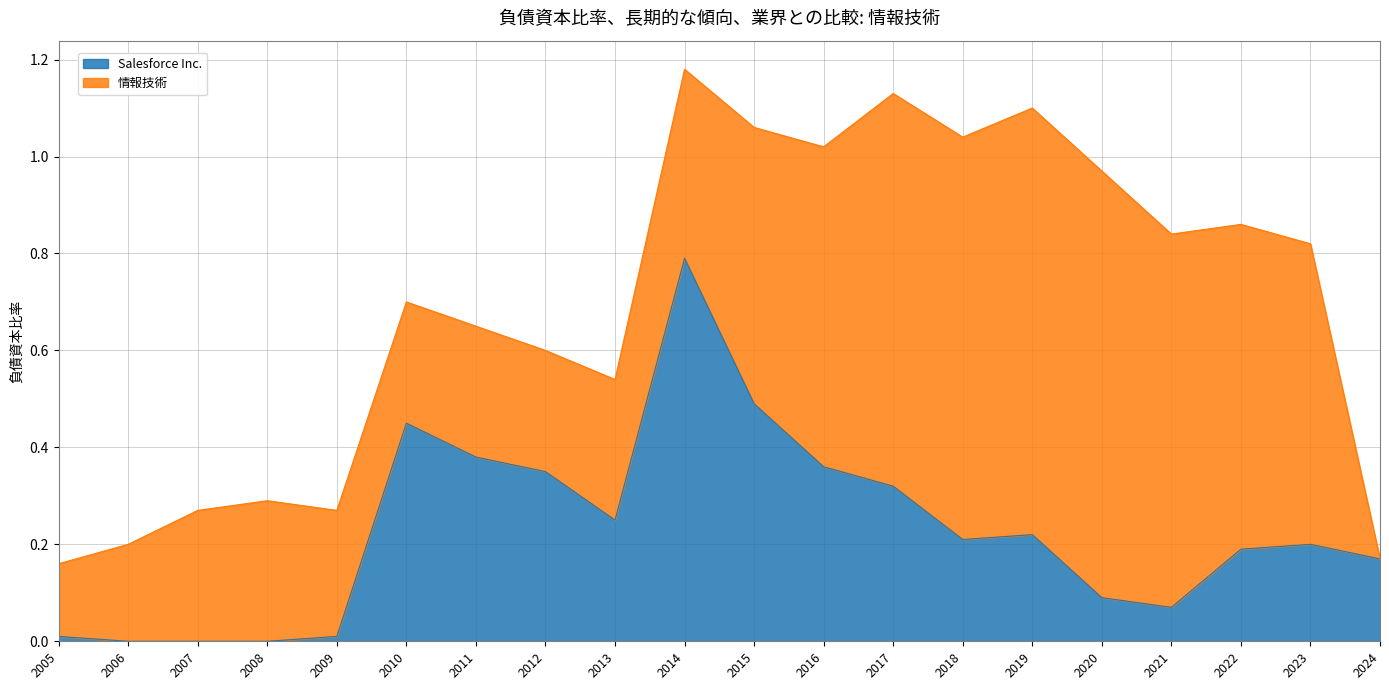

At which category is the sum across all series the highest?

2014